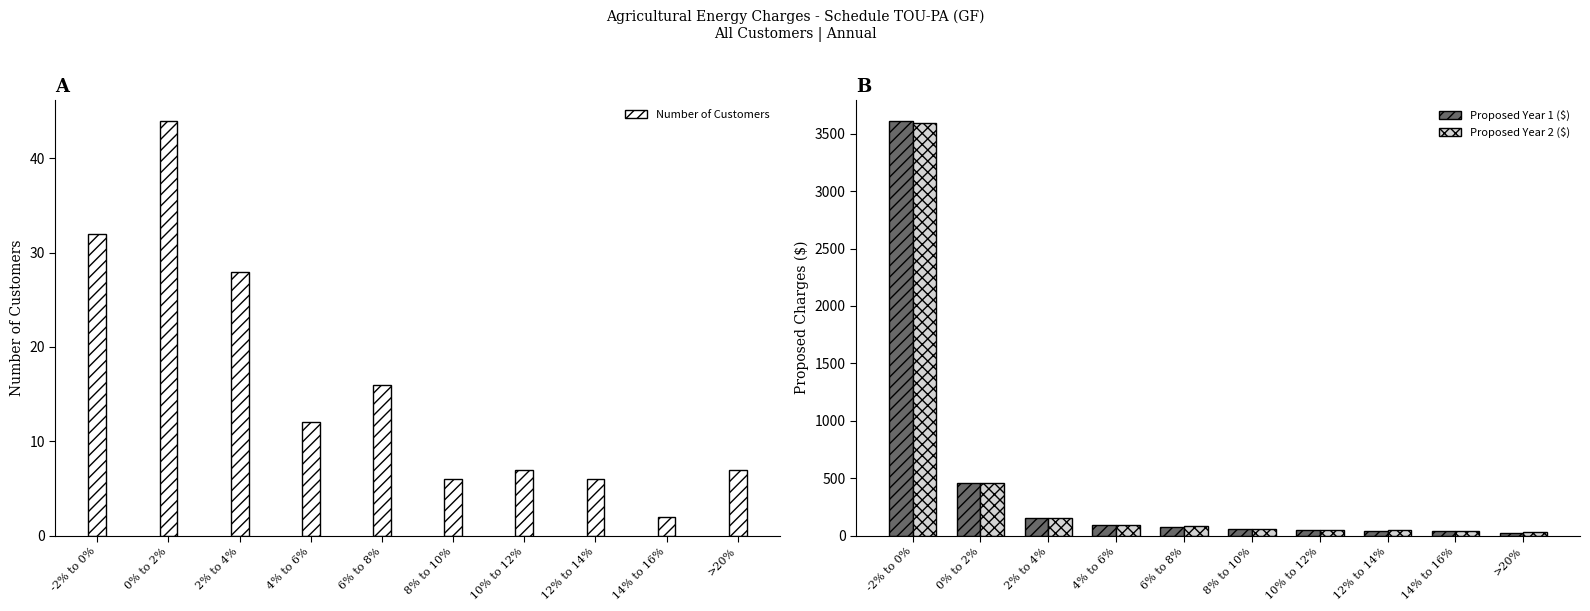

What is the sum of all Number of Customers values?

160